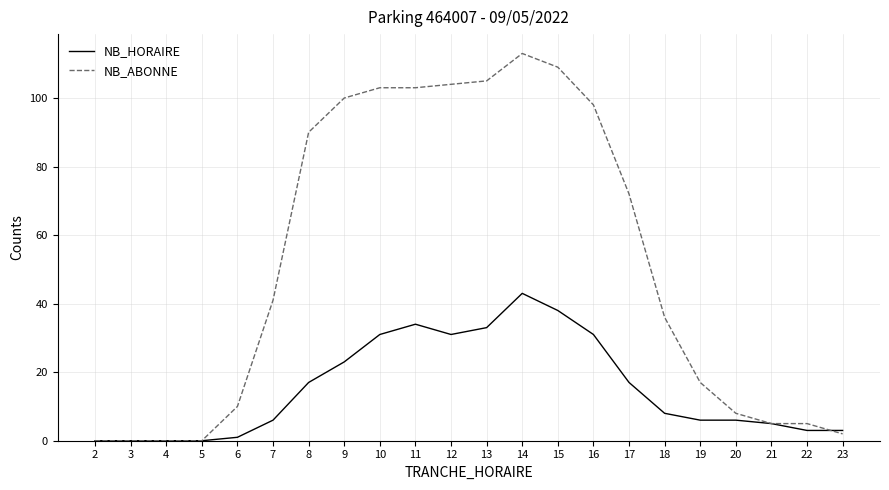

Which series changed the most between 9 and 23?

NB_ABONNE